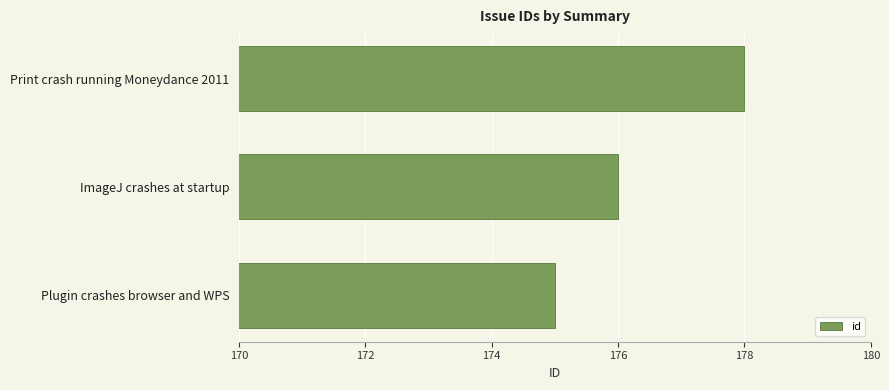

What value does the data have at ImageJ crashes at startup?

176